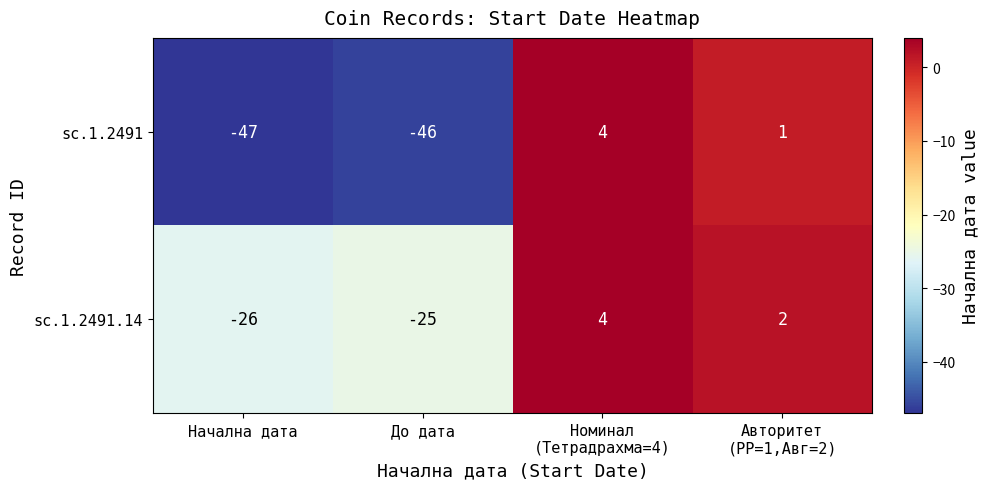

Reading left to right, what are all the values shown in this chart?

sc.1.2491: -47	-46	4	1
sc.1.2491.14: -26	-25	4	2